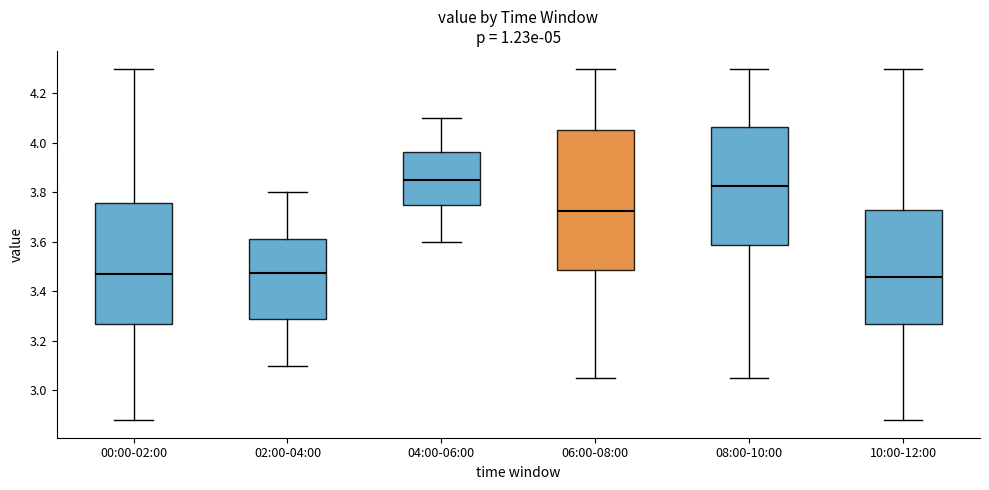

Reading left to right, transcribe this box plot: for each box, give where its median line is, the range the box spans, and where its two whiskers end, as read against the y-axis. The values are not printed on the chart, so give them approximately, as read against the axis.

00:00-02:00: median 3.48, box 3.26 to 3.76, whiskers 2.88 to 4.30
02:00-04:00: median 3.48, box 3.28 to 3.62, whiskers 3.10 to 3.80
04:00-06:00: median 3.86, box 3.76 to 3.96, whiskers 3.60 to 4.10
06:00-08:00: median 3.72, box 3.48 to 4.06, whiskers 3.06 to 4.30
08:00-10:00: median 3.82, box 3.58 to 4.06, whiskers 3.06 to 4.30
10:00-12:00: median 3.46, box 3.26 to 3.72, whiskers 2.88 to 4.30